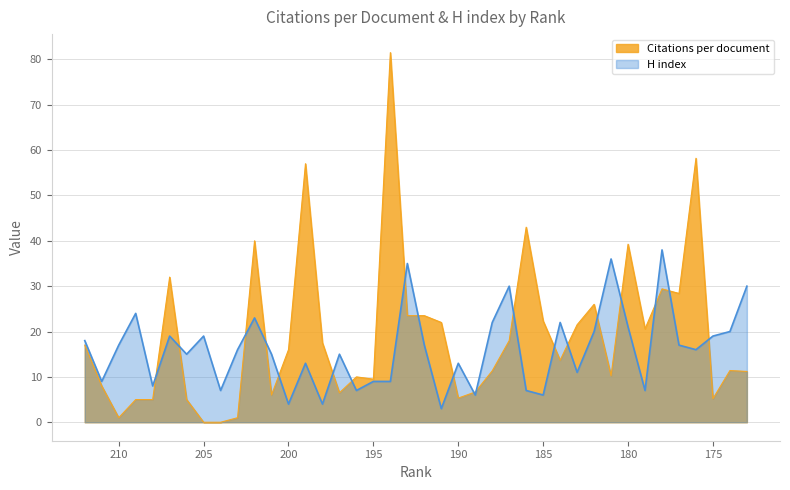

Where is H index nearest to the value 20?

182